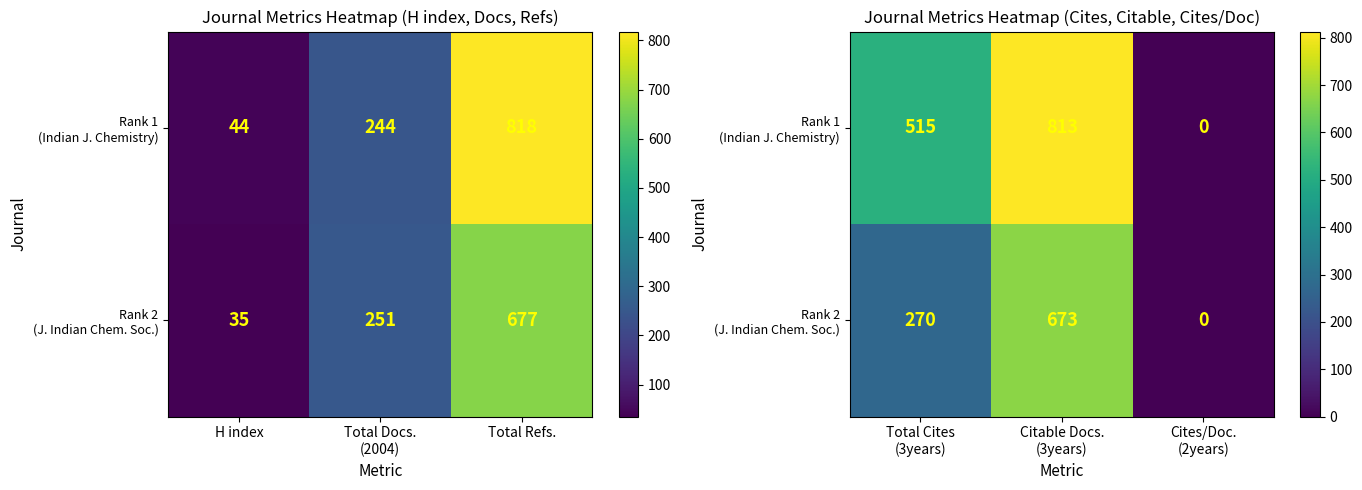

What is the average value of the Rank 2 (J. Indian Chem. Soc.) series?

314